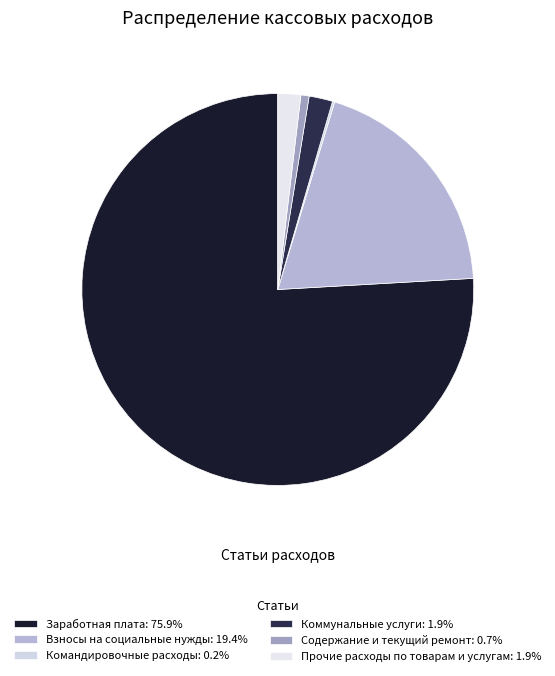

How many segments does this pie chart have?

6